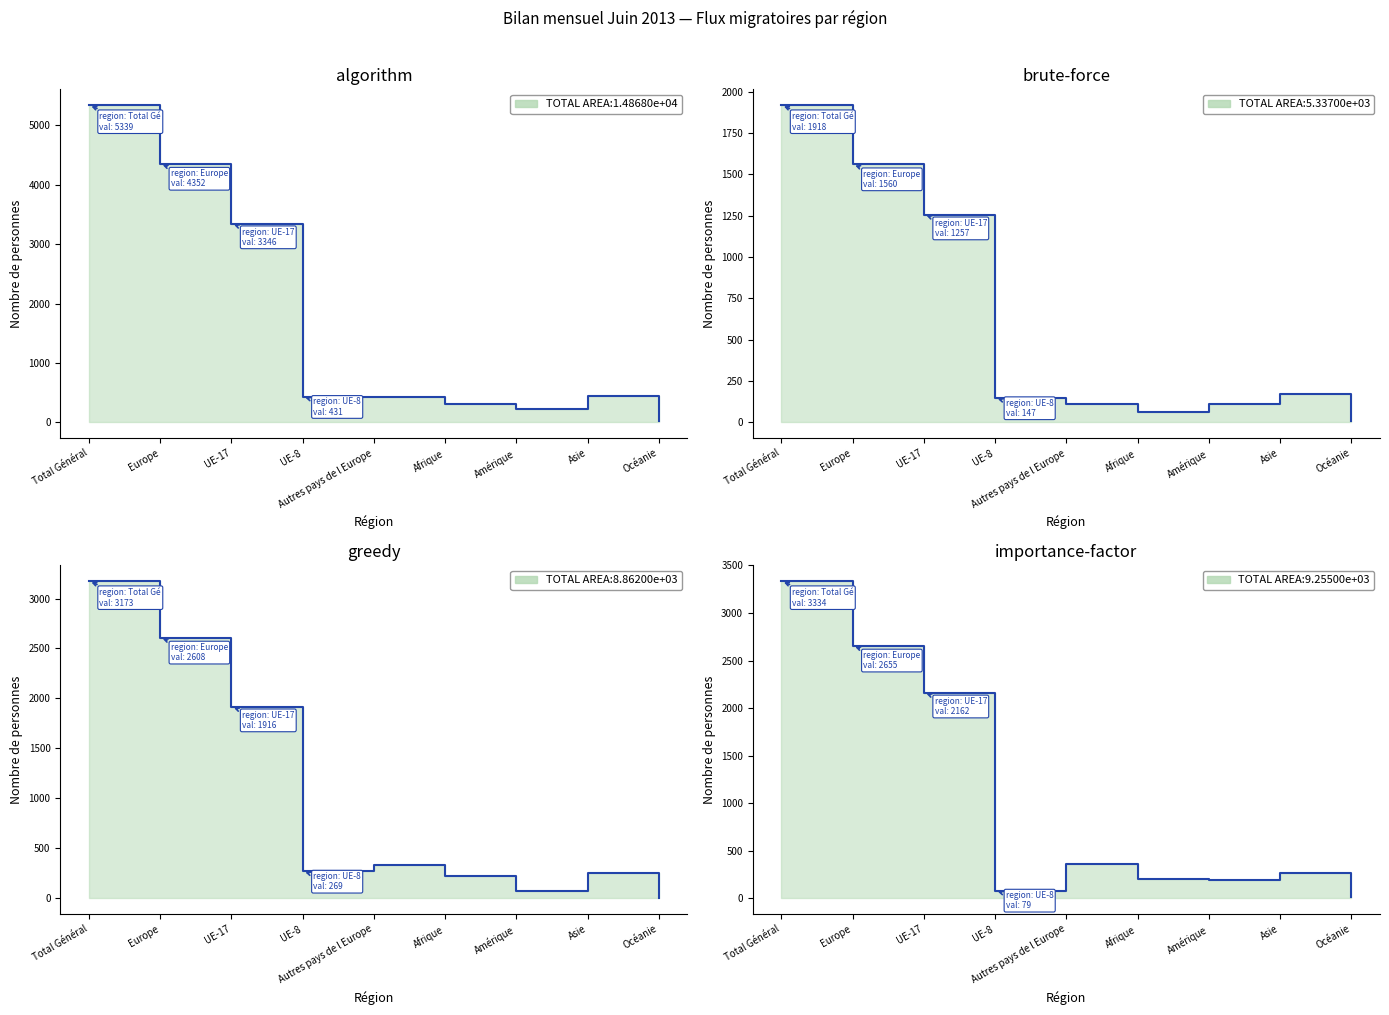

True or false: Réactivations séjours and Emigrations effectives cross at least once.

False